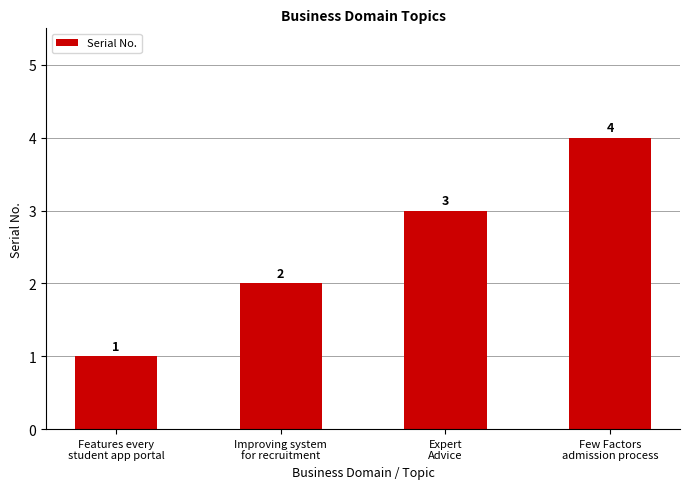

The chart shows a value of 3 at Expert
Advice. True or false?

True